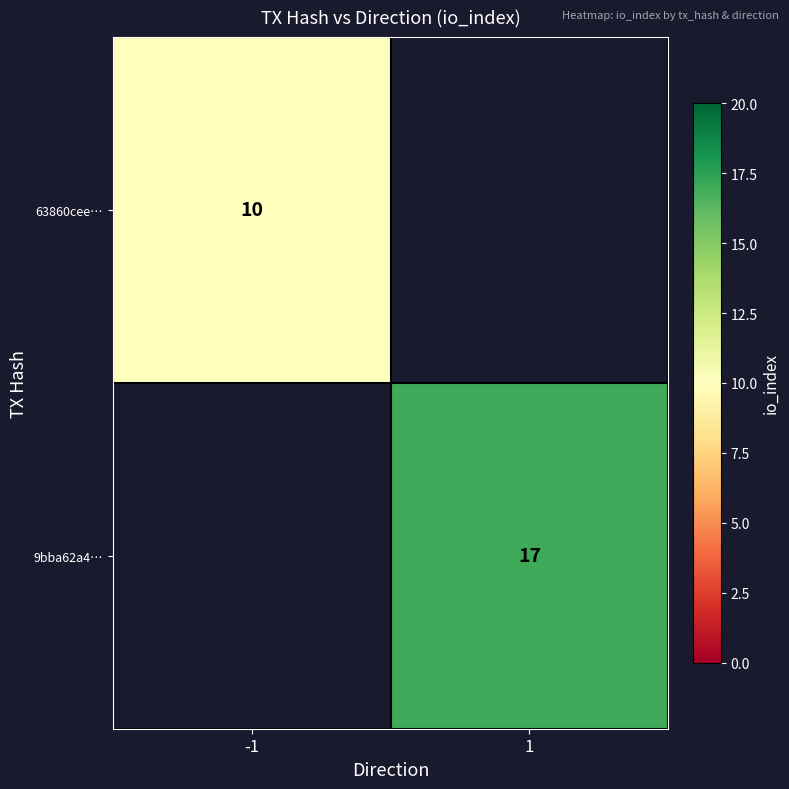

What is the maximum value shown in the chart?

17.0